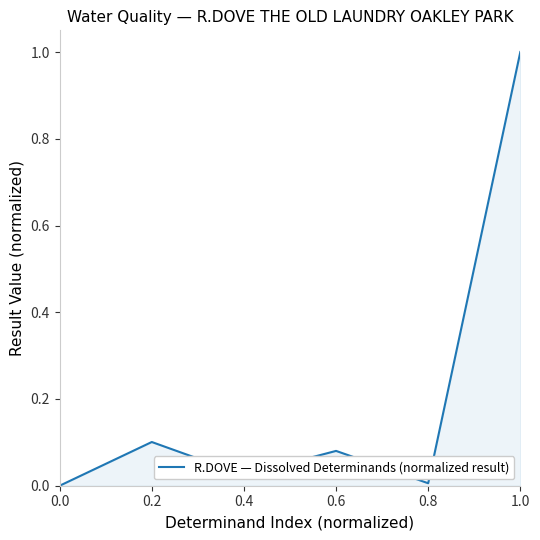

The chart shows a value of 0.0 at 0.8. True or false?

False